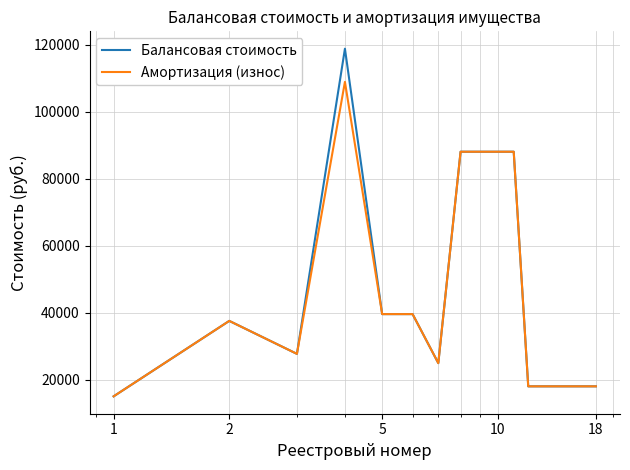

What is the maximum value shown in the chart?

118888.0